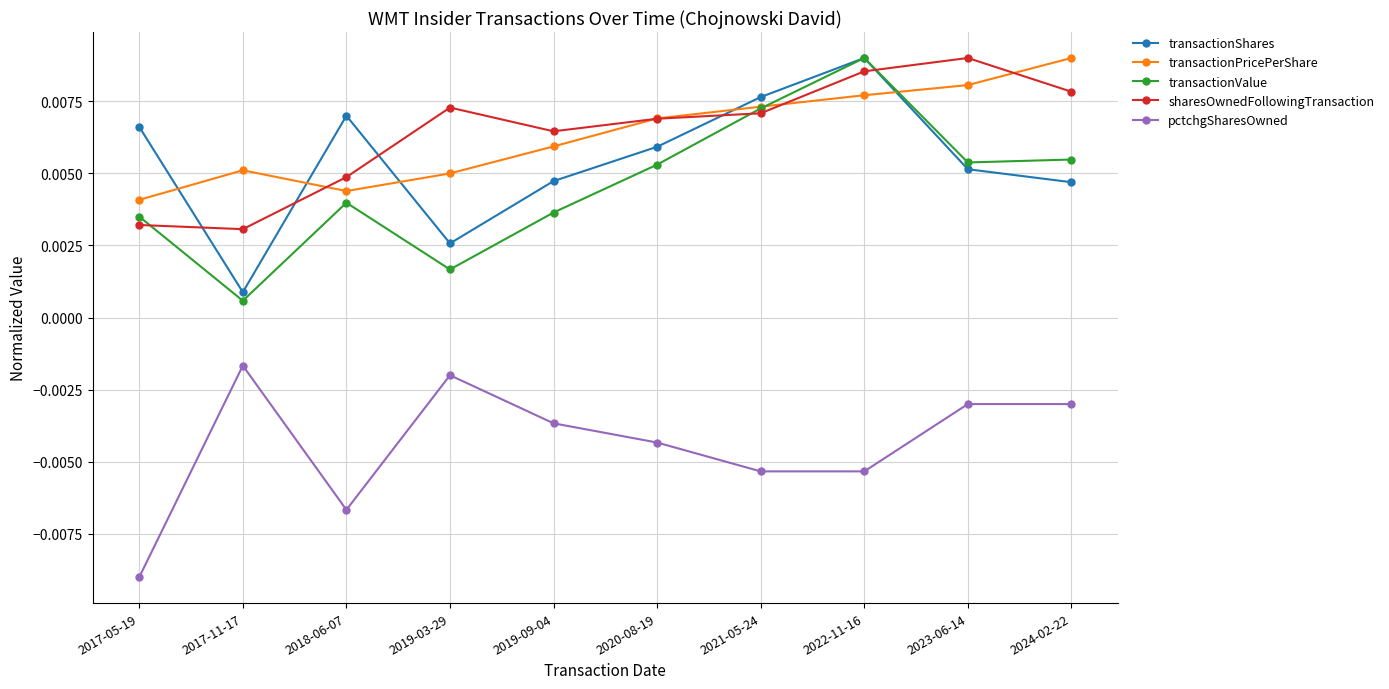

In transactionPricePerShare, how many points are lower than both neighbors (excluding endpoints)?

1